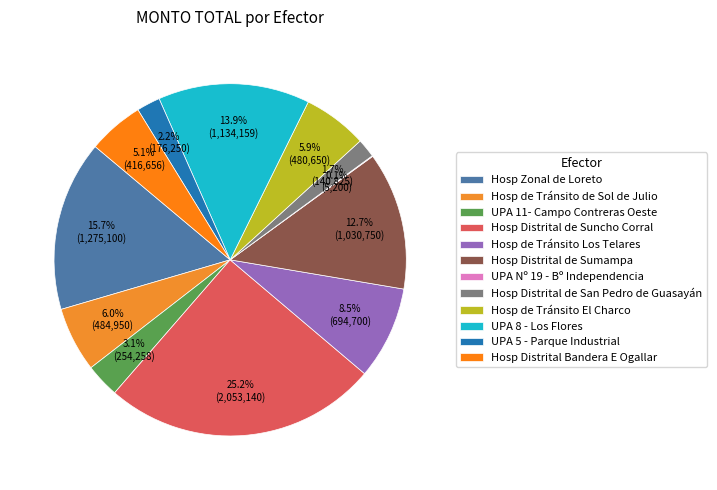

How many slices are in this pie chart?

12